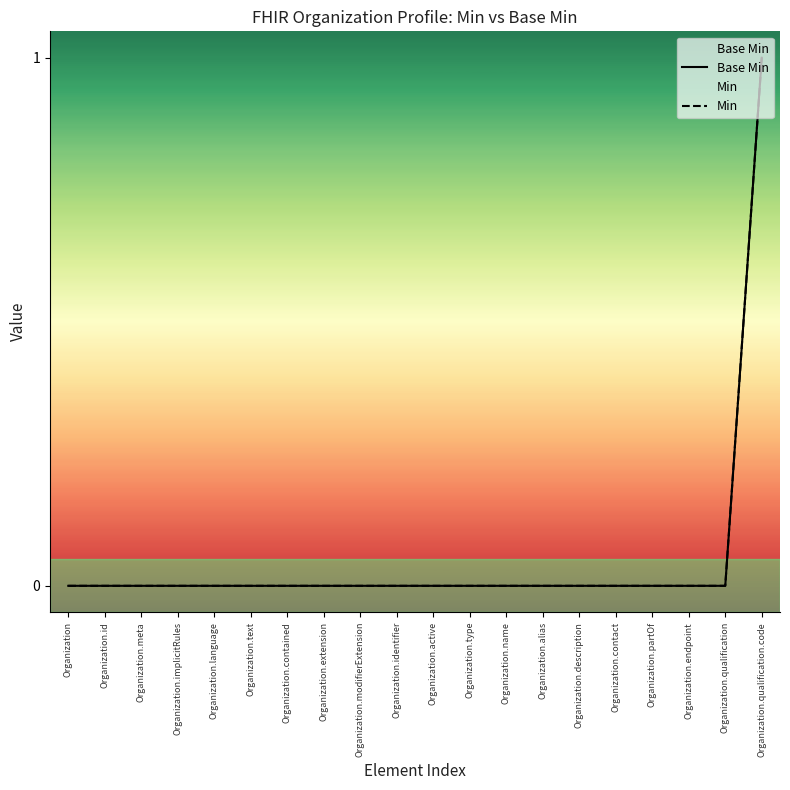

At how many categories does at least one series exceed 0?

1